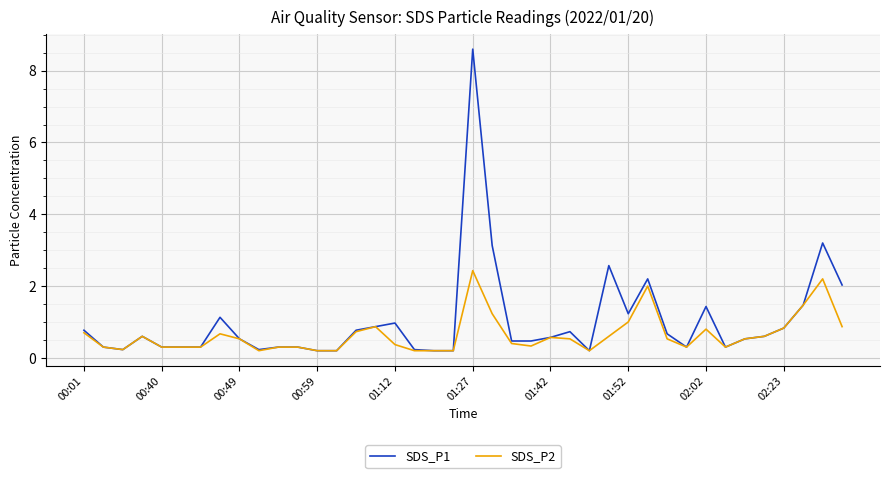

What is the minimum value shown in the chart?

0.2